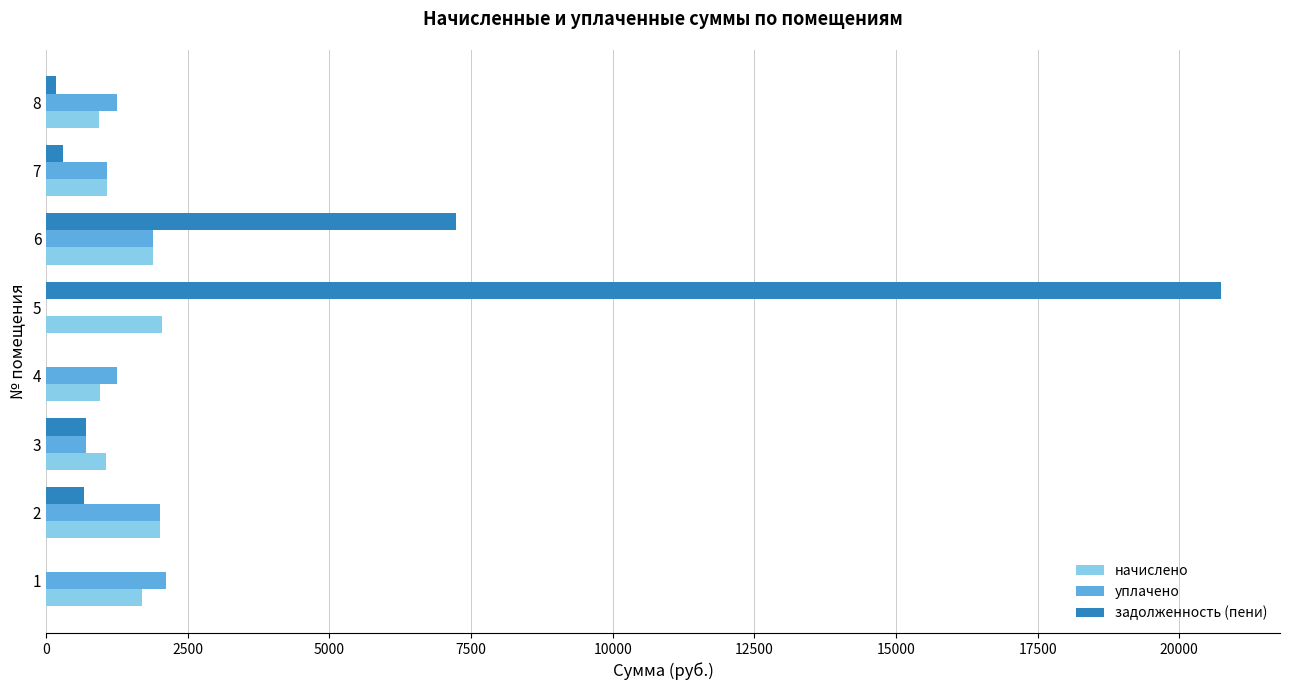

Which series has the largest total across all categories?

задолженность (пени)